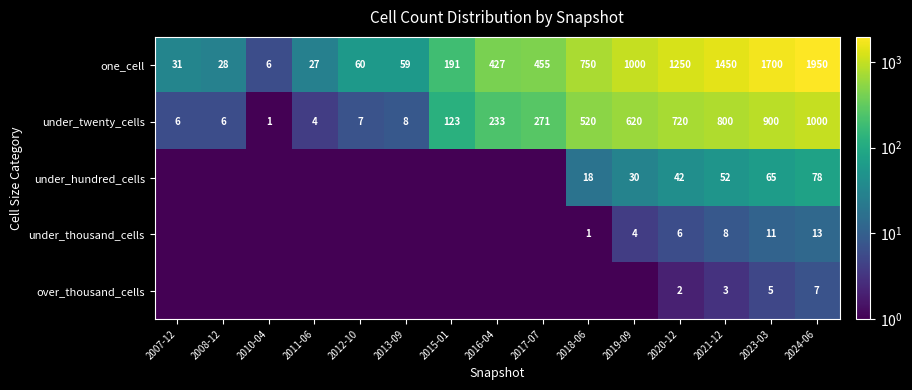

What is the spread (max minus min) of values at 2021-12?

1447.0